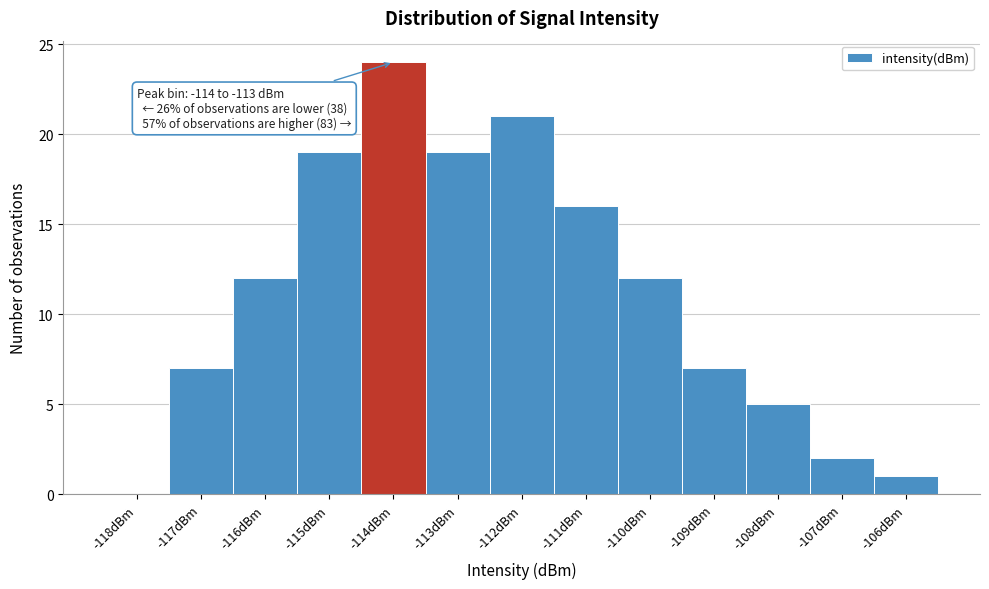

Reading left to right, transcribe all the data shown in this chart.

-118dBm=0	-117dBm=7	-116dBm=12	-115dBm=19	-114dBm=24	-113dBm=19	-112dBm=21	-111dBm=16	-110dBm=12	-109dBm=7	-108dBm=5	-107dBm=2	-106dBm=1